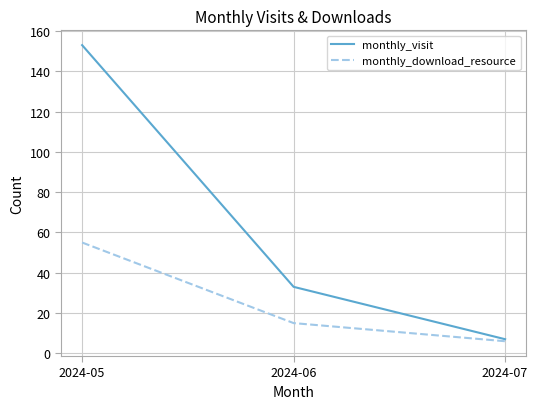

Which series changed the most between 2024-05 and 2024-06?

monthly_visit